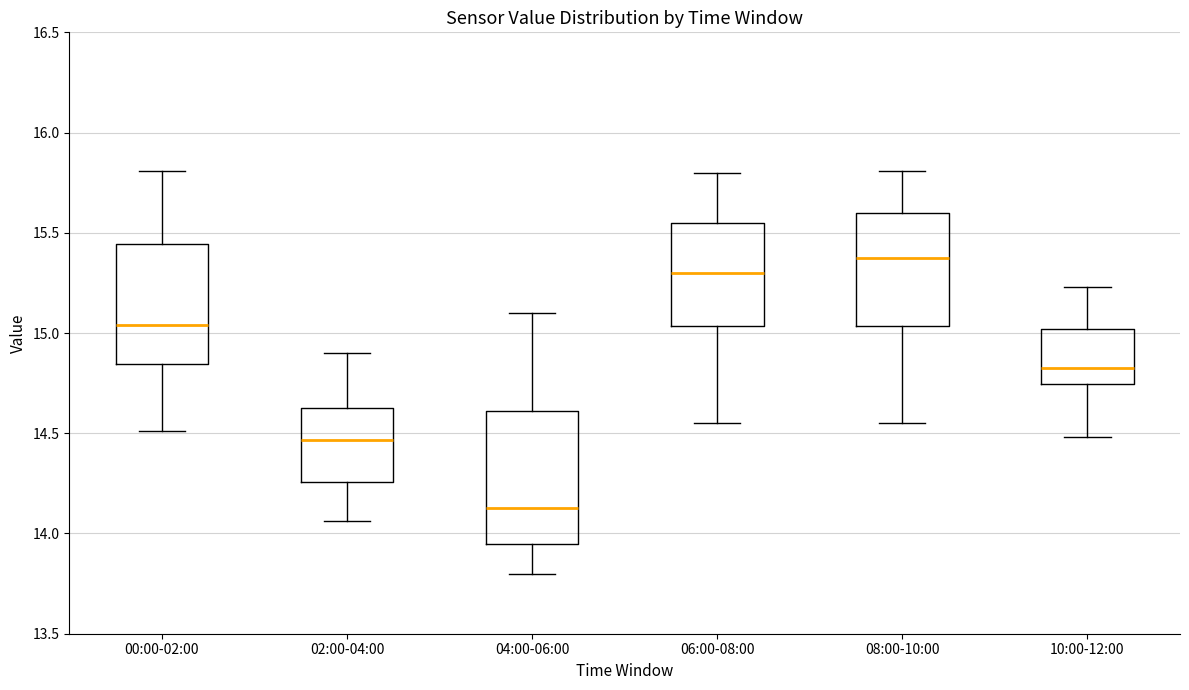

Reading left to right, transcribe this box plot: for each box, give where its median line is, the range the box spans, and where its two whiskers end, as read against the y-axis. The values are not printed on the chart, so give them approximately, as read against the axis.

00:00-02:00: median 15.05, box 14.85 to 15.45, whiskers 14.50 to 15.80
02:00-04:00: median 14.45, box 14.25 to 14.65, whiskers 14.05 to 14.90
04:00-06:00: median 14.15, box 13.95 to 14.60, whiskers 13.80 to 15.10
06:00-08:00: median 15.30, box 15.05 to 15.55, whiskers 14.55 to 15.80
08:00-10:00: median 15.40, box 15.05 to 15.60, whiskers 14.55 to 15.80
10:00-12:00: median 14.85, box 14.75 to 15.00, whiskers 14.50 to 15.25